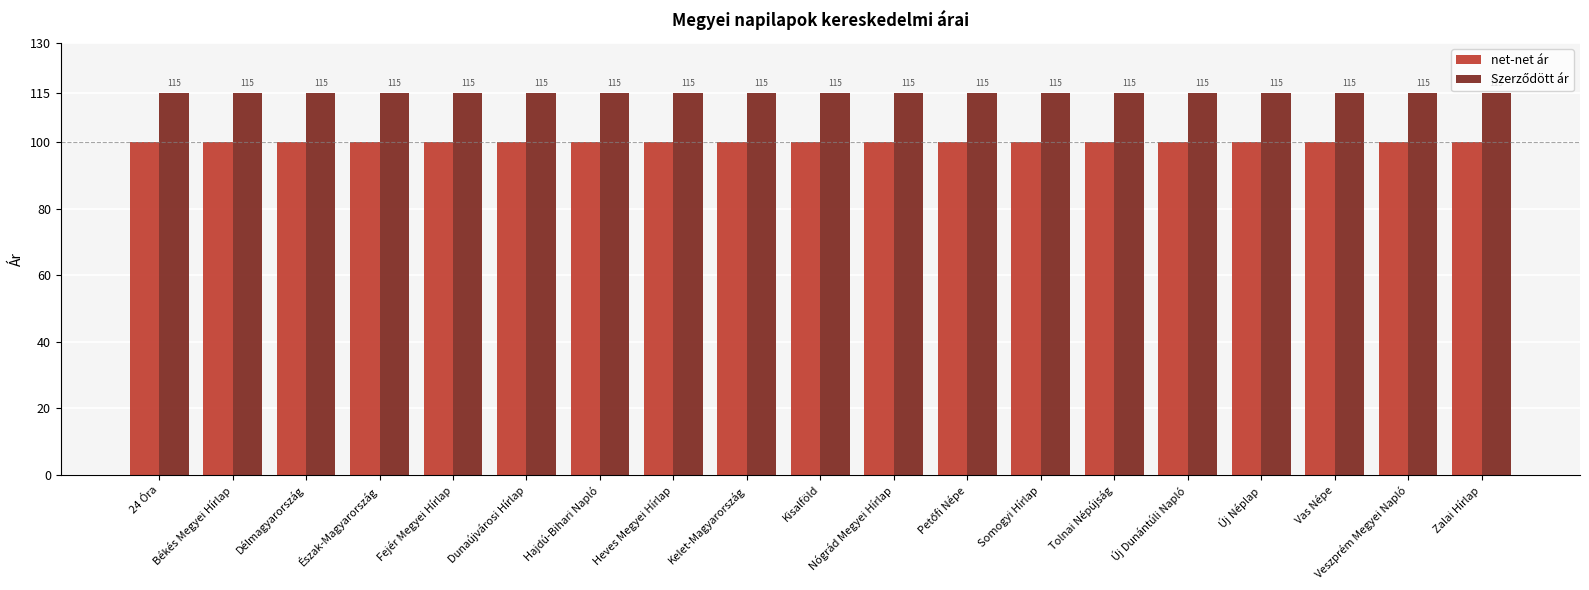

True or false: net-net ár has a value of 155 at Nógrád Megyei Hírlap.

False